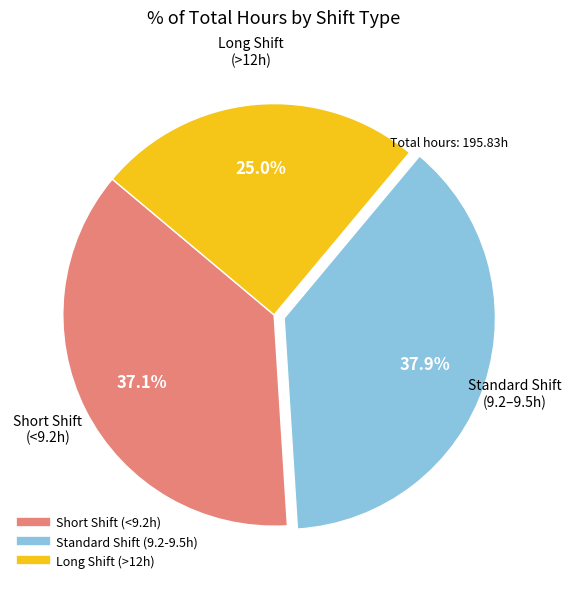

Does any single category account for the majority?

No